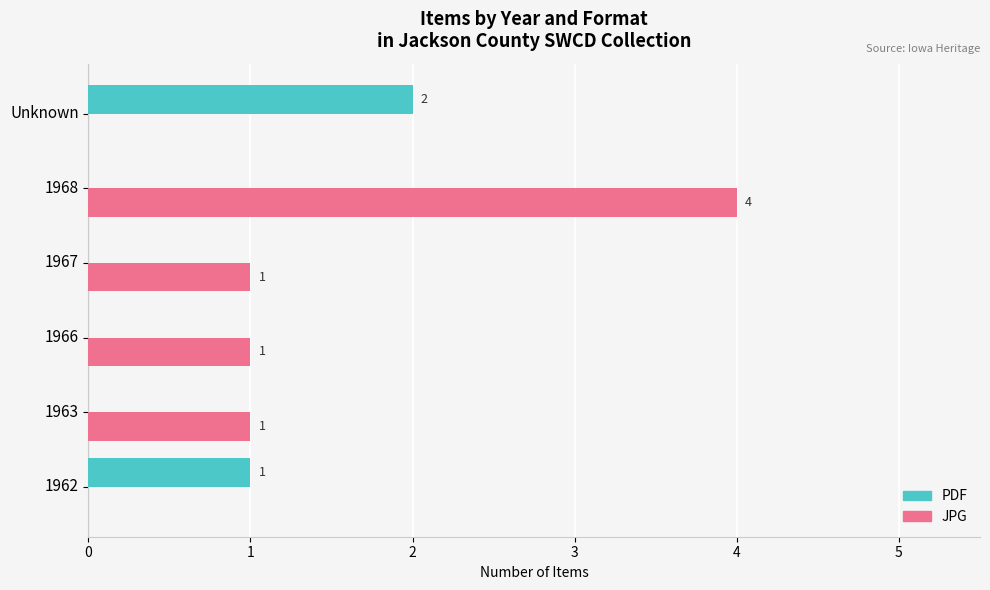

Where is PDF nearest to the value 1?

1962